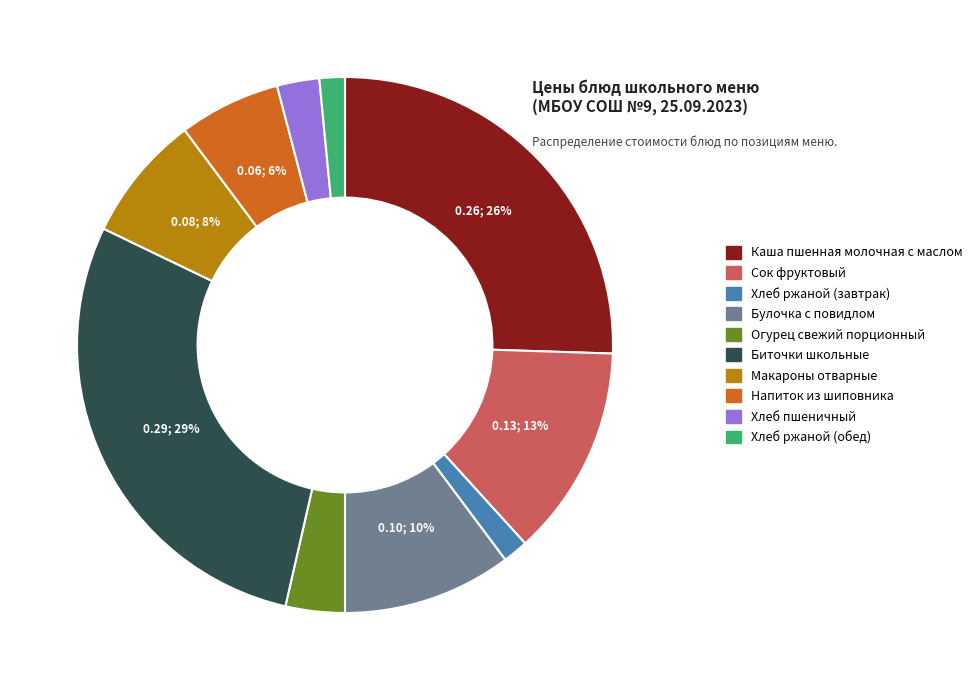

The Каша пшенная молочная с маслом slice represents 26% of the pie. True or false?

True